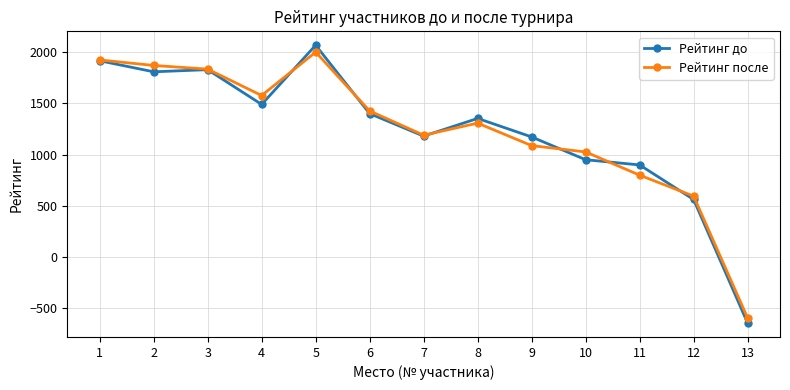

What is the spread (max minus min) of values at 6?

26